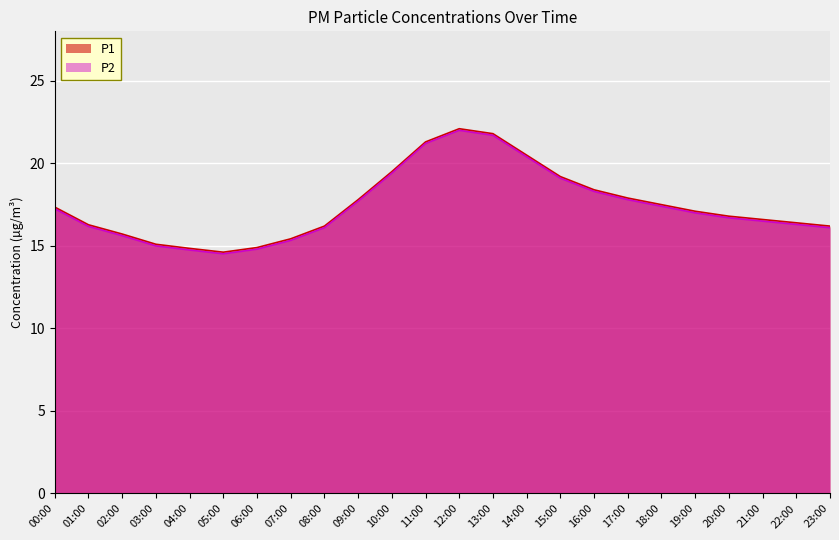

Count the number of data series in this chart.

2